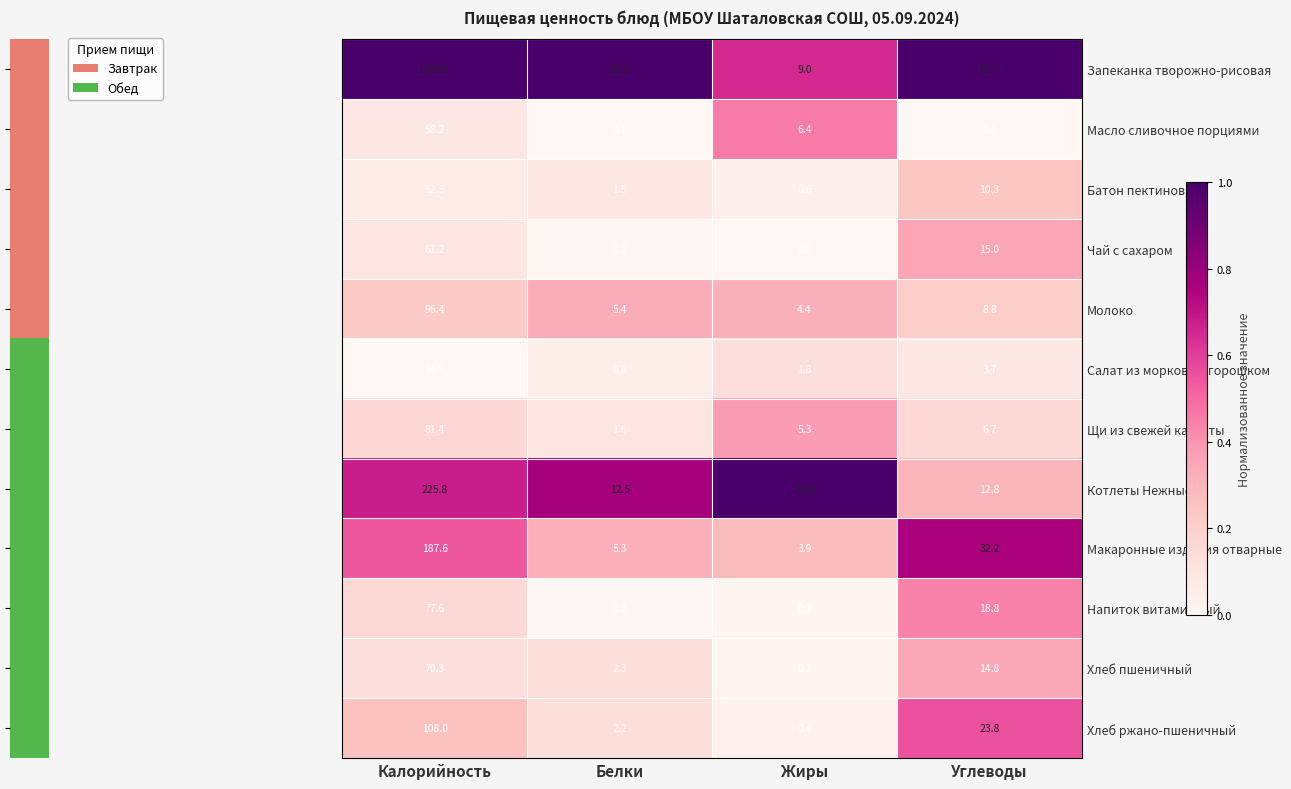

The Масло сливочное порциями series shows 6.4 at Жиры. True or false?

True